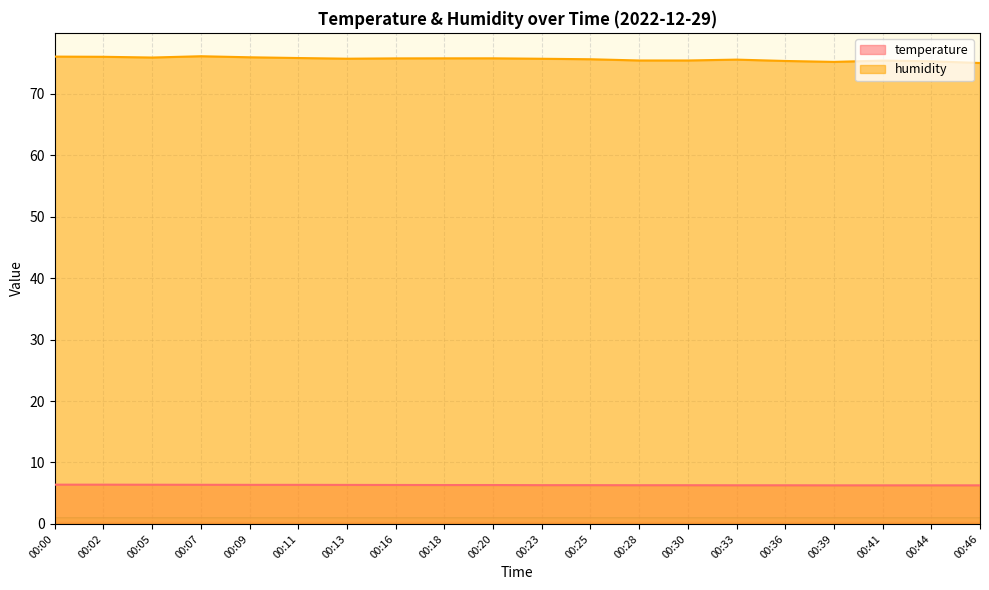

Between 00:18 and 00:25, which series saw the biggest shift?

humidity